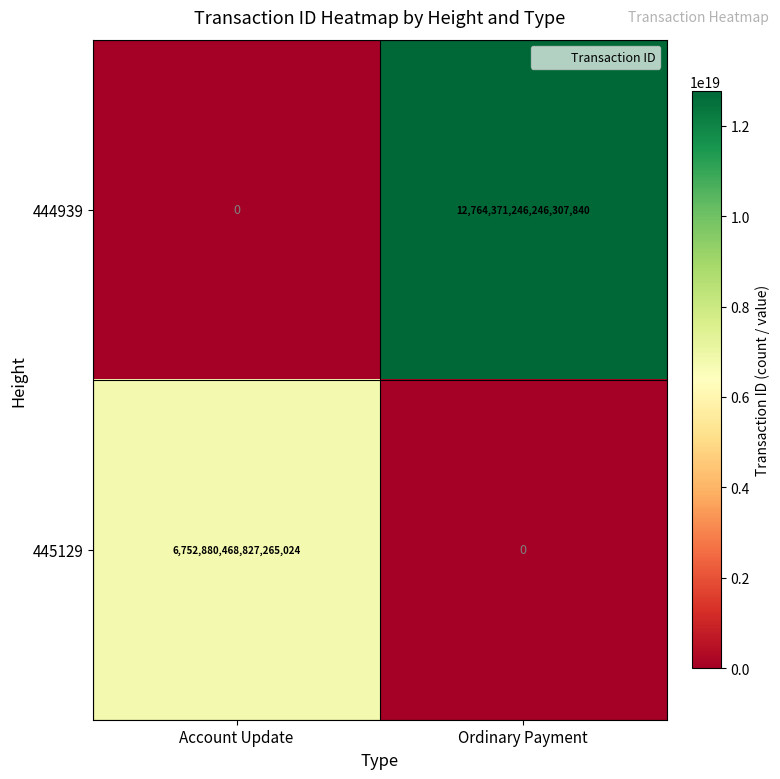

At which label is 445129 closest to 3376440234413632512?

Account Update